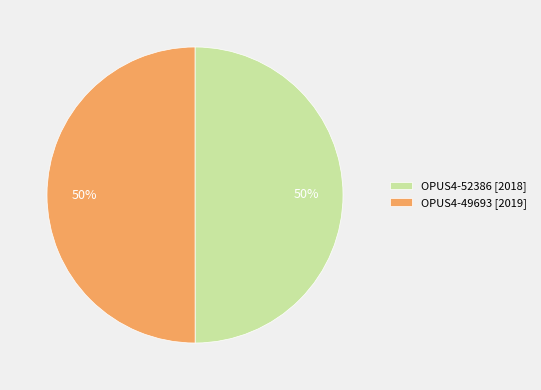

Is the sum of OPUS4-52386 [2018] and OPUS4-49693 [2019] greater than half?

Yes